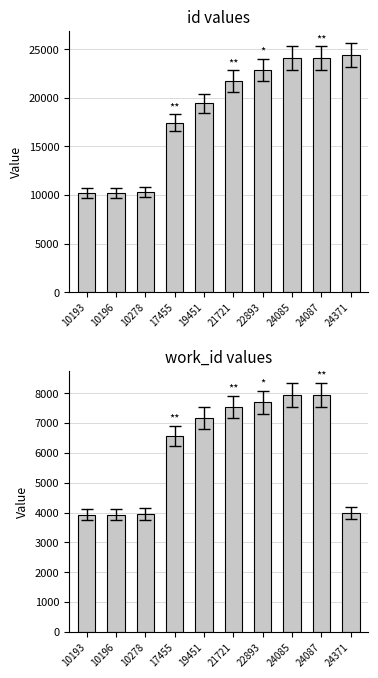

Reading right to left, extract all data points from this chart.

id: 24371	24087	24085	22893	21721	19451	17455	10278	10196	10193
work_id: 3986	7945	7945	7697	7543	7168	6572	3953	3932	3931